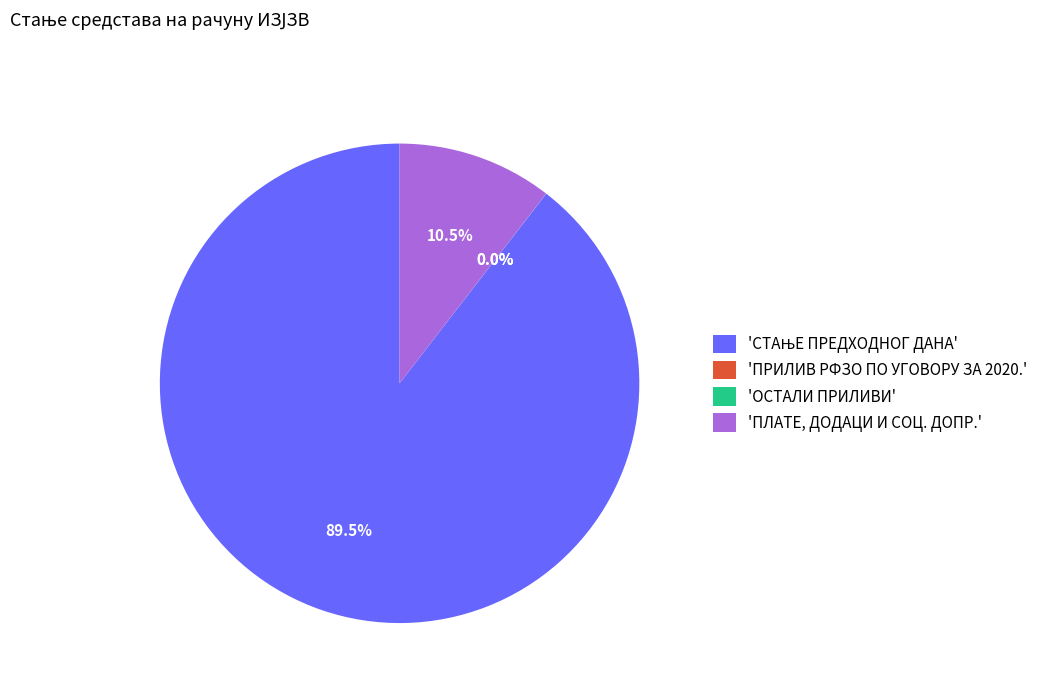

What percentage is NOT represented by 'ПЛАТЕ, ДОДАЦИ И СОЦ. ДОПР.'?

89.5%